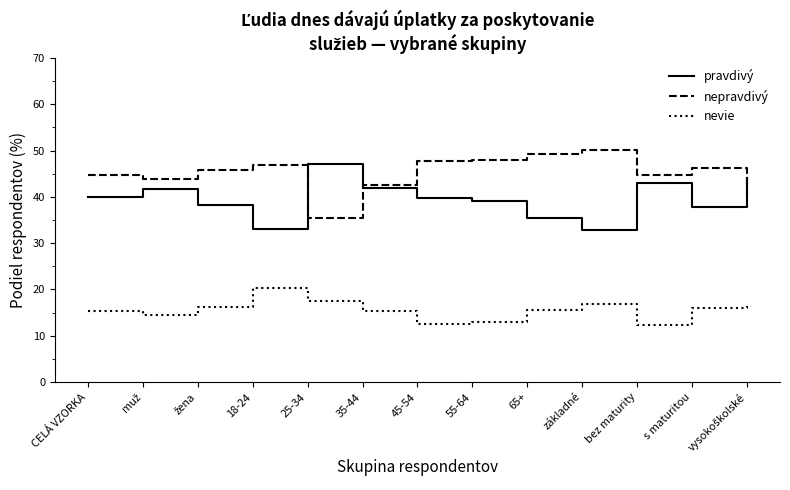

In pravdivý, how many points are higher than both neighbors (excluding endpoints)?

3